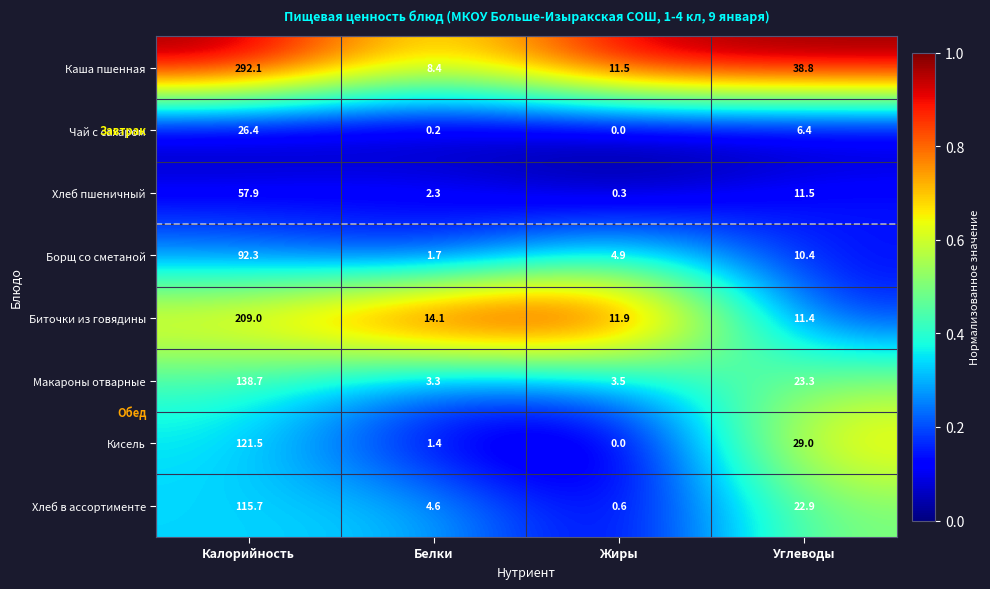

At which label is Чай с сахаром closest to 13?

Углеводы